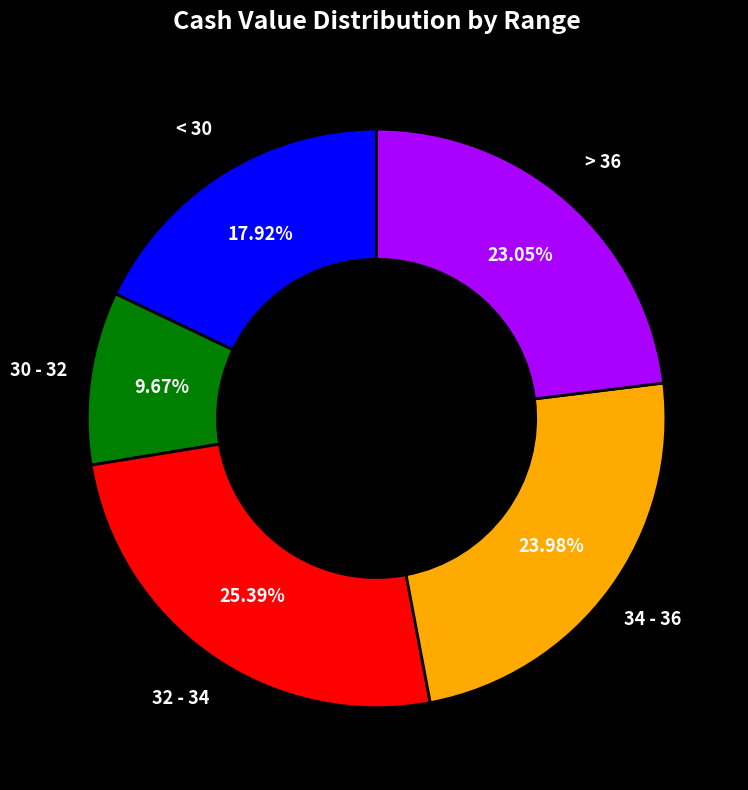

Combined, do < 30 and 30 - 32 account for over 50%?

No